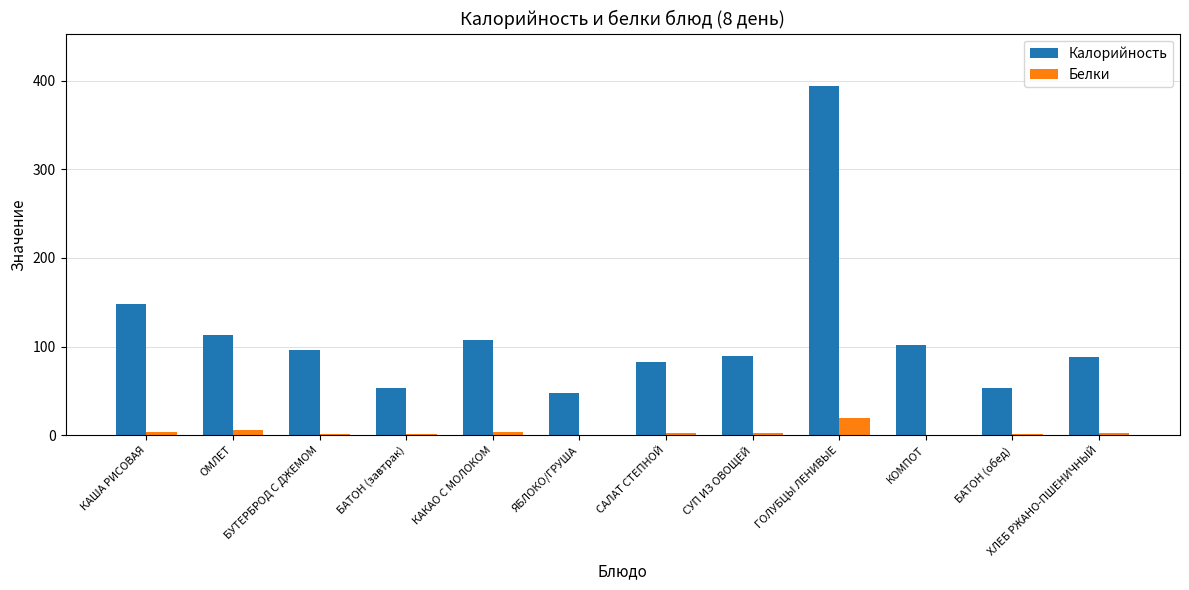

The Калорийность series shows 394.2 at ГОЛУБЦЫ ЛЕНИВЫЕ. True or false?

True